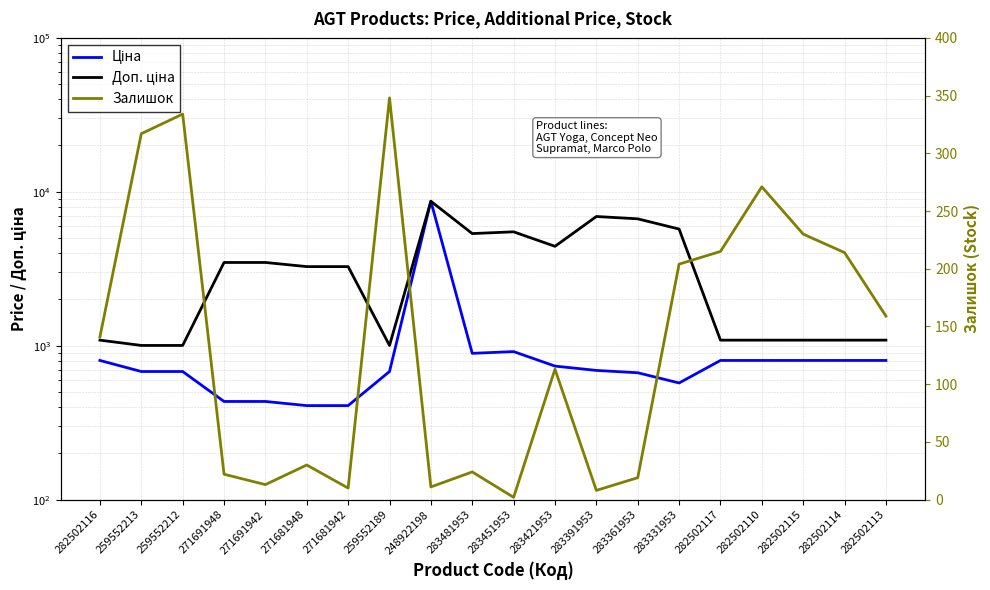

Reading right to left, extract all data points from this chart.

Ціна: 282502113=802.1	282502114=802.1	282502115=802.1	282502110=802.1	282502117=802.1	283331953=572.7	283361953=667.4	283391953=691.0	283421953=737.2	283451953=915.8	283481953=892.2	248922198=8679.5	259552189=679.8	271681942=408.2	271681948=408.2	271691942=434.3	271691948=434.3	259552212=679.8	259552213=679.8	282502116=802.1
Доп. ціна: 282502113=1087.0	282502114=1087.0	282502115=1087.0	282502110=1087.0	282502117=1087.0	283331953=5727.0	283361953=6673.6	283391953=6910.3	283421953=4423.0	283451953=5495.0	283481953=5353.1	248922198=8679.5	259552189=1004.1	271681942=3265.8	271681948=3265.8	271691942=3474.1	271691948=3474.1	259552212=1004.1	259552213=1004.1	282502116=1087.0
Залишок: 282502113=159.0	282502114=214.0	282502115=230.0	282502110=271.0	282502117=215.0	283331953=204.0	283361953=19.0	283391953=8.0	283421953=113.0	283451953=2.0	283481953=24.0	248922198=11.0	259552189=348.0	271681942=10.0	271681948=30.0	271691942=13.0	271691948=22.0	259552212=334.0	259552213=317.0	282502116=141.0